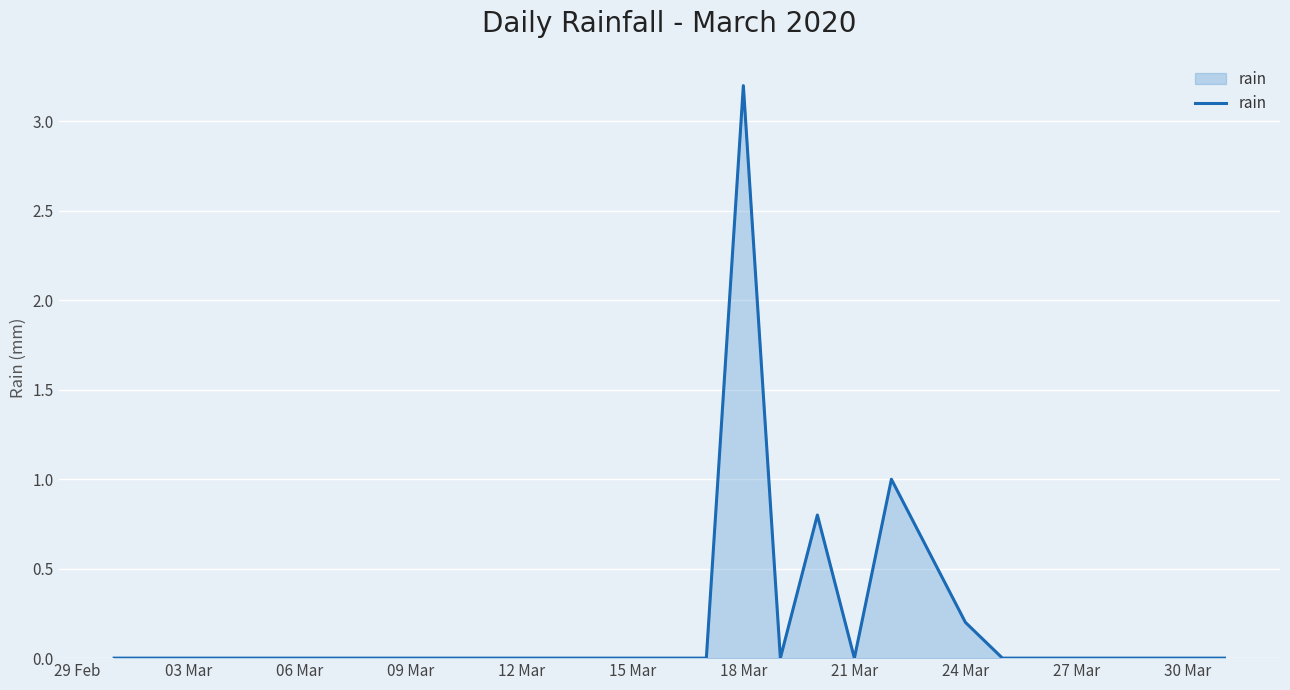

What is the difference between the maximum and minimum values?

3.2